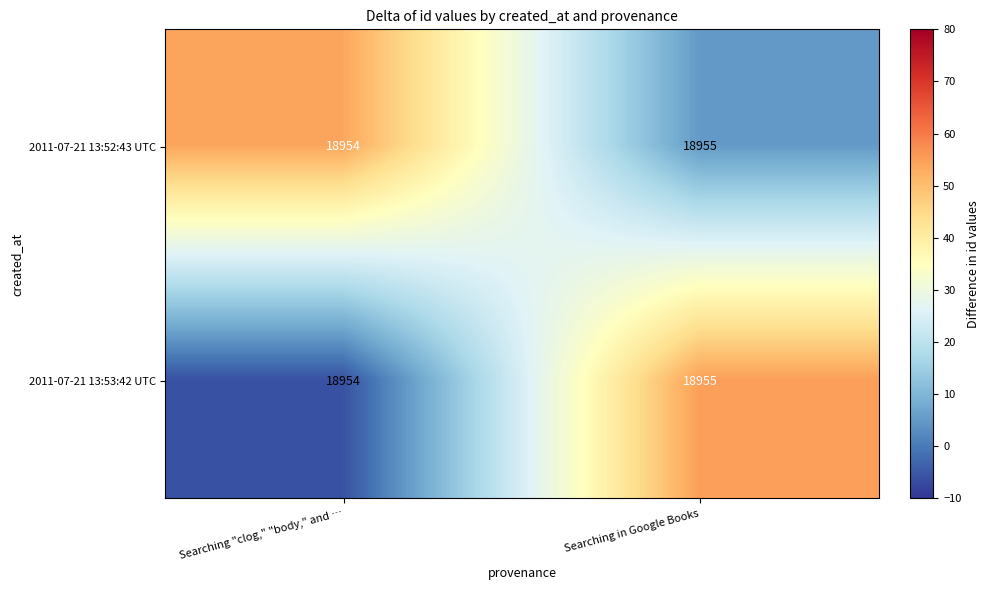

True or false: 2011-07-21 13:52:43 UTC has a value of 28036 at Searching "clog," "body," and ….

False